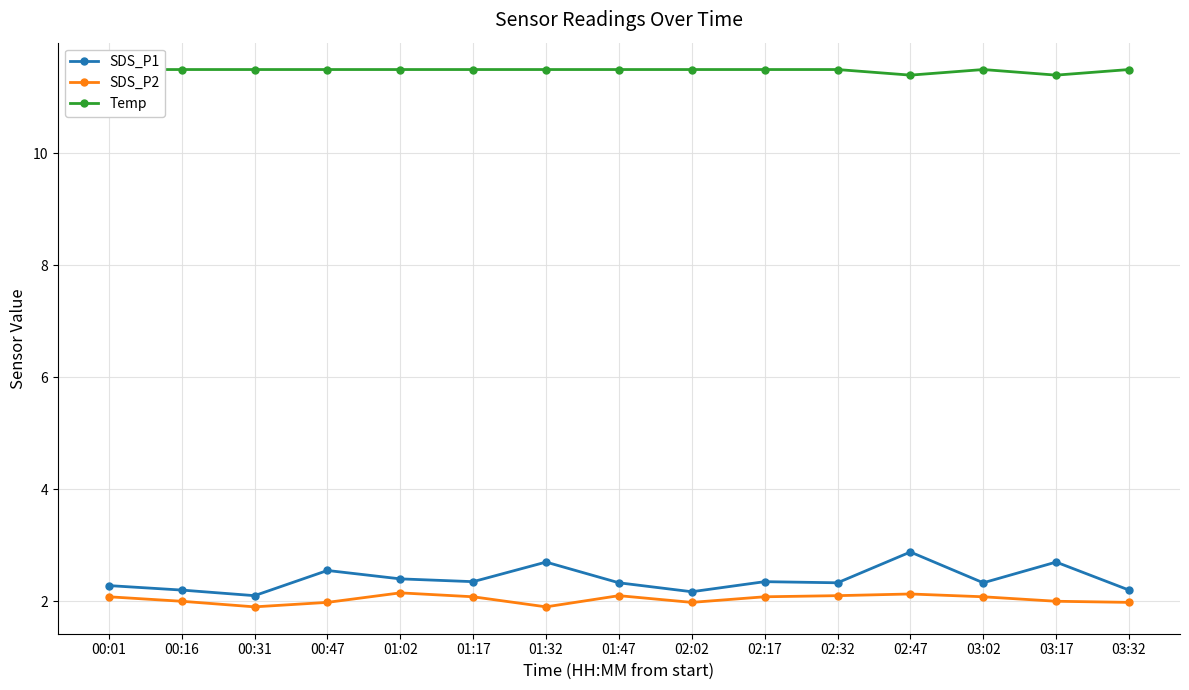

In SDS_P2, how many points are lower than both neighbors (excluding endpoints)?

3